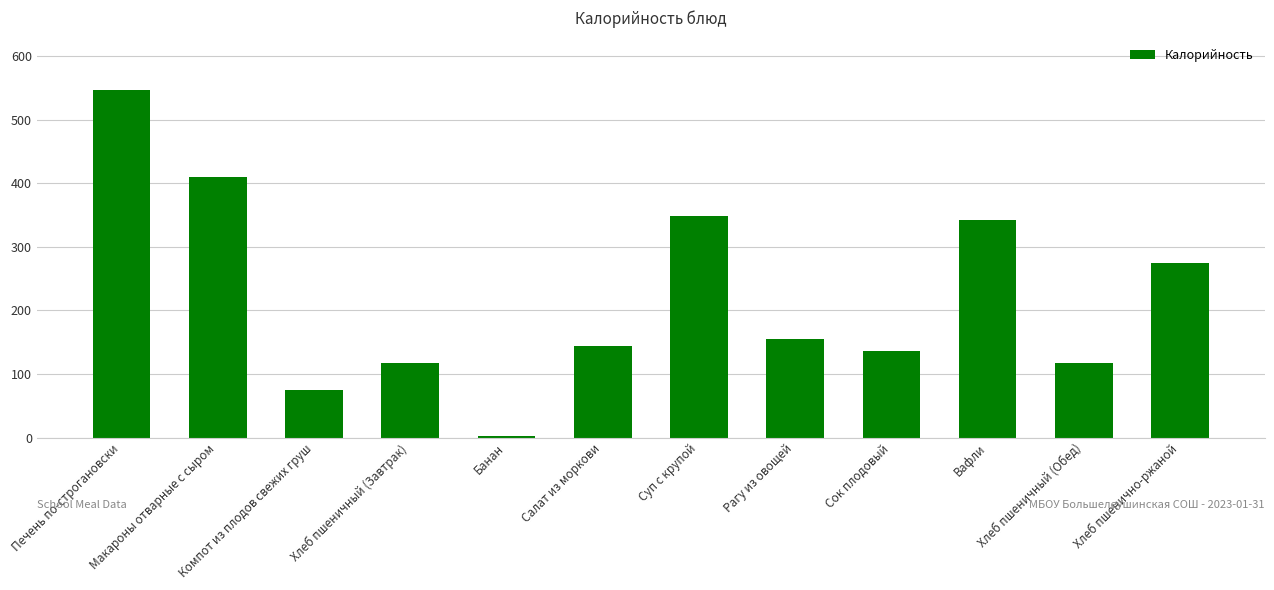

Which has a higher value, Суп с крупой or Салат из моркови?

Суп с крупой